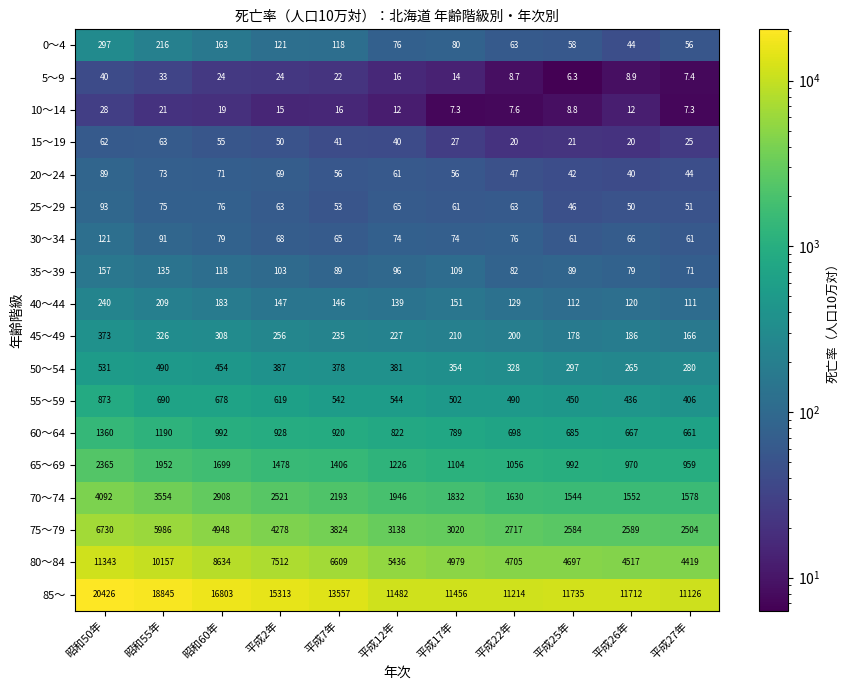

Between 昭和60年 and 平成2年, which series saw the biggest shift?

85～